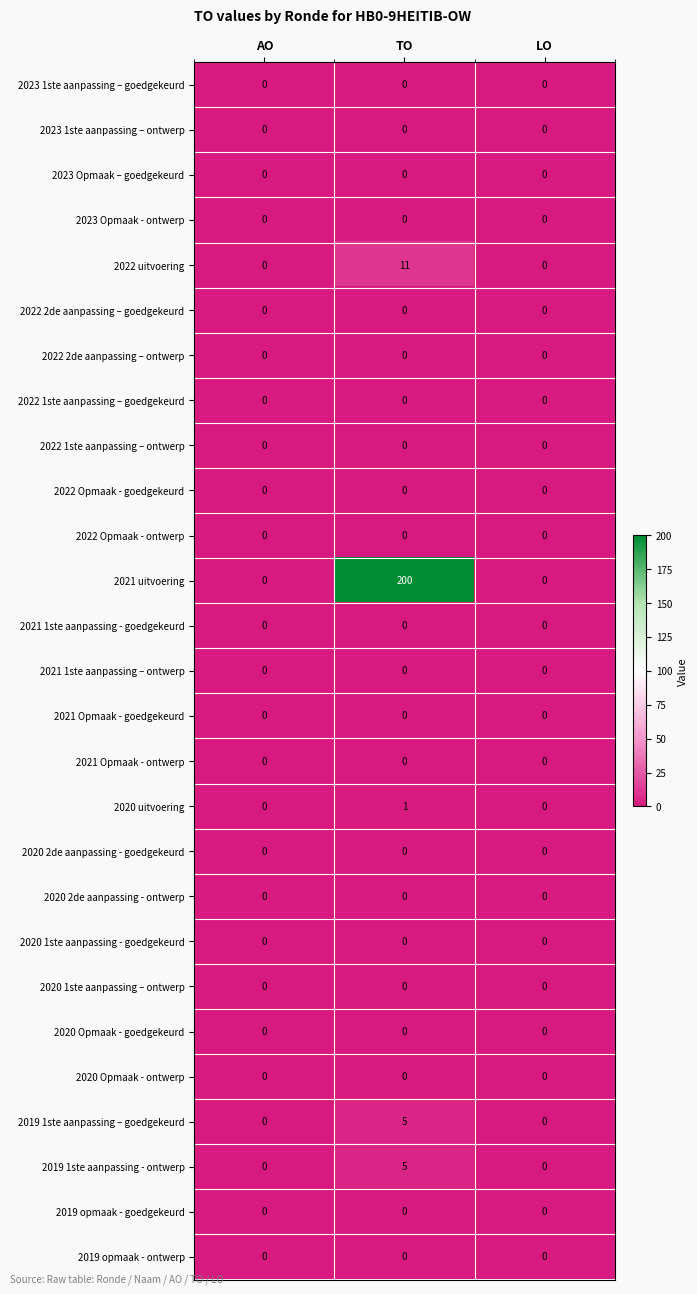

Is it true that 2021 1ste aanpassing – ontwerp equals 0 at TO?

True